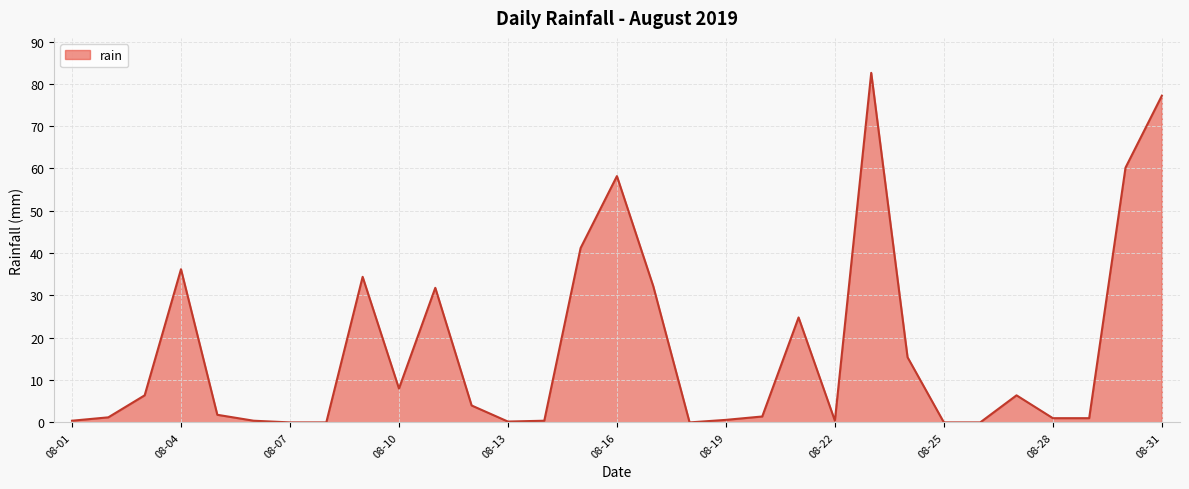

What is the greatest value displayed?

82.6